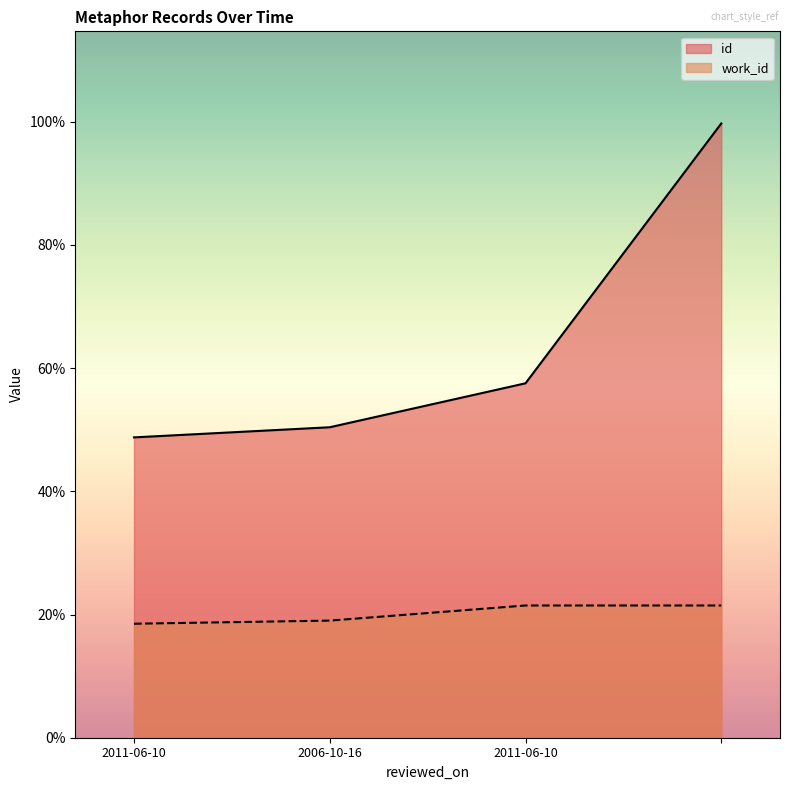

At , list the series in order from largest to smallest.

id, work_id